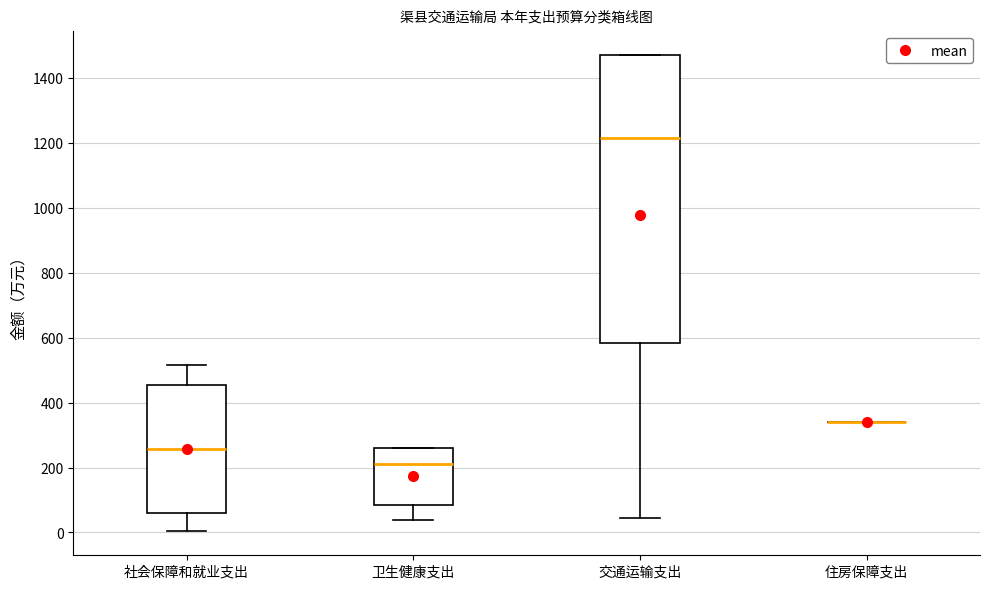

Where does the median line of the box for 交通运输支出 sit on the y-axis? The values are not printed on the chart, so give them approximately, as read against the axis.

1220